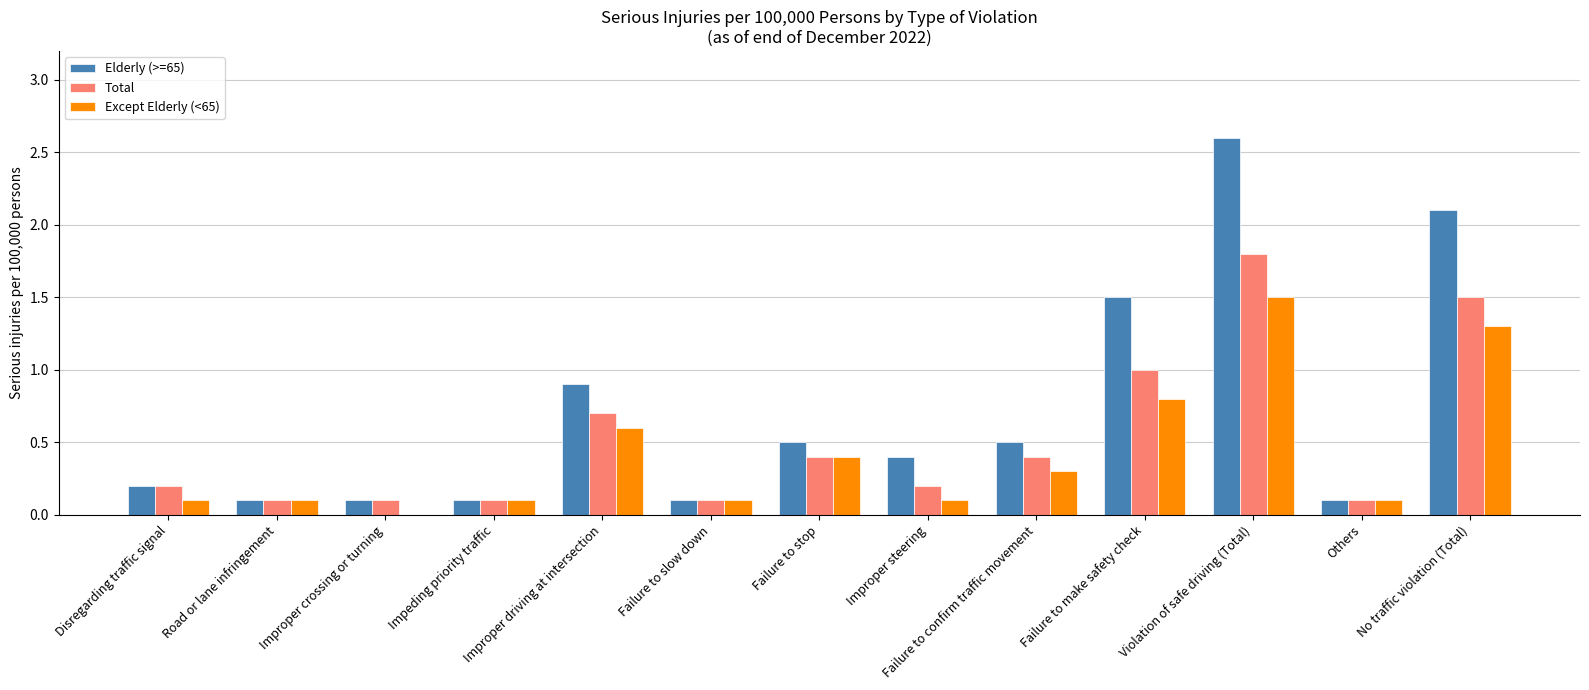

At which category is the sum across all series the highest?

Violation of safe driving (Total)